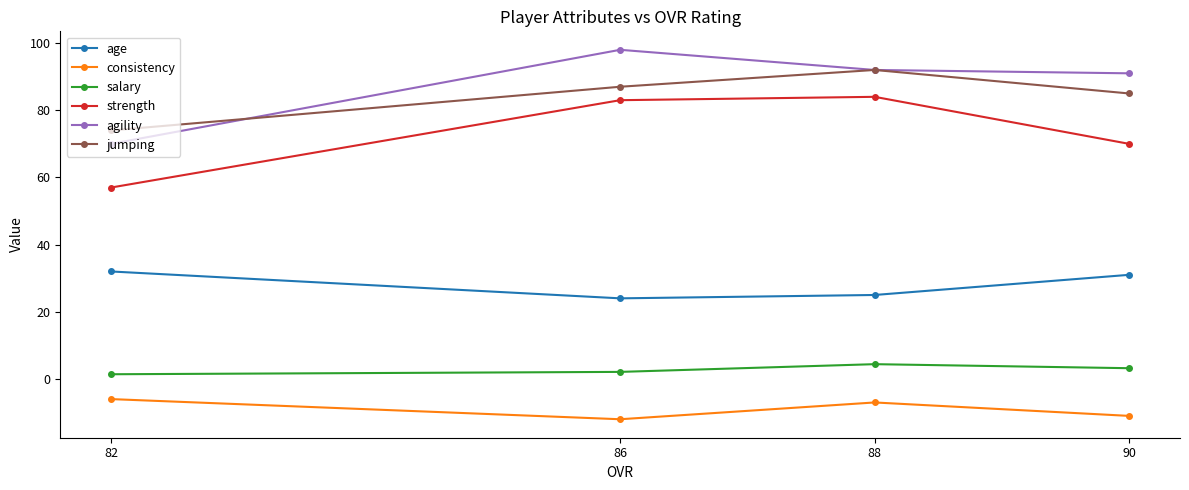

At which category is the sum across all series the highest?

88